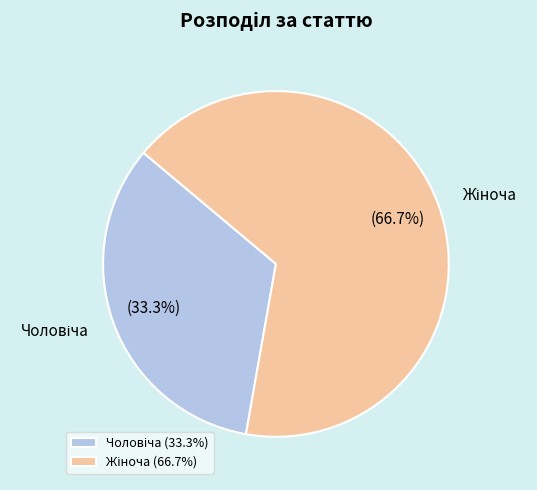

To the nearest percent, what is the difference between the largest and smallest slice percentages?

33%